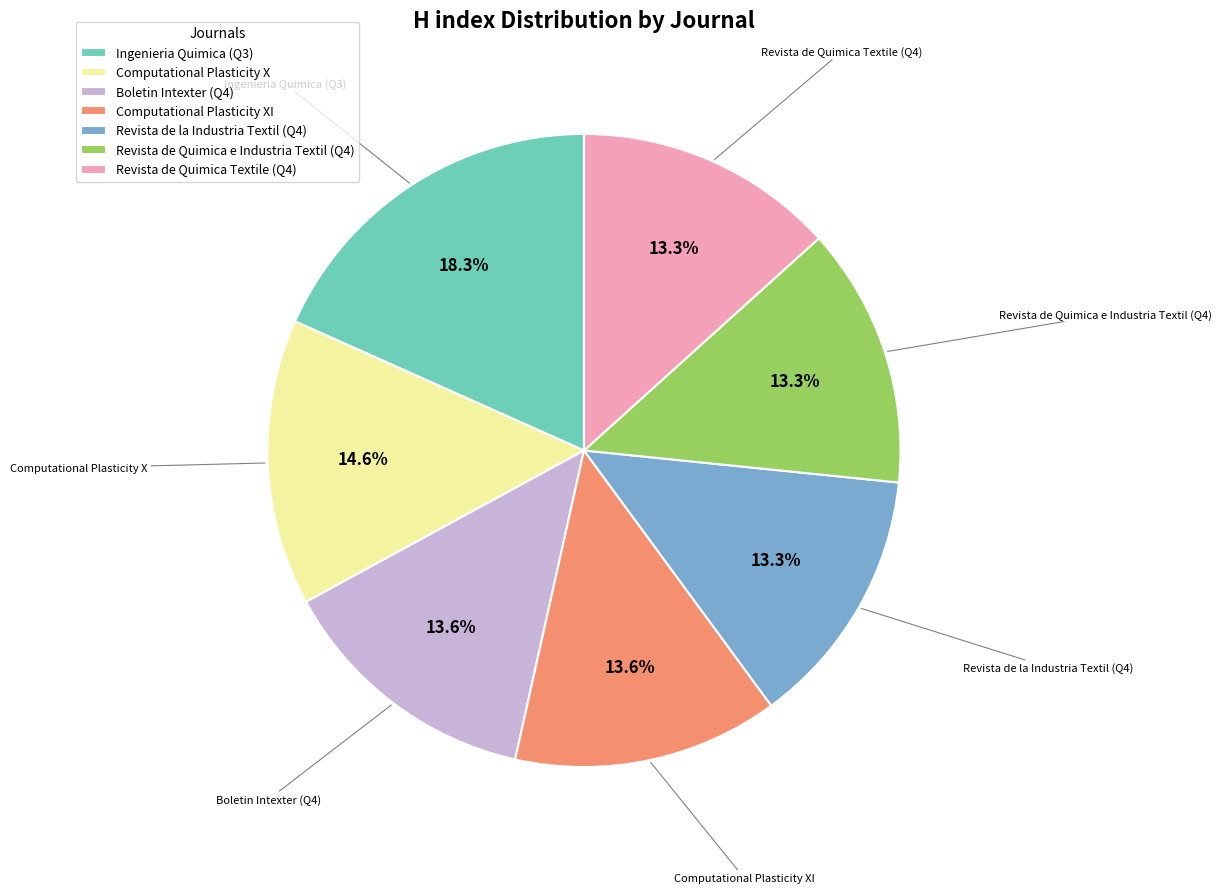

Which category has the biggest portion of the pie?

Ingenieria Quimica (Q3)